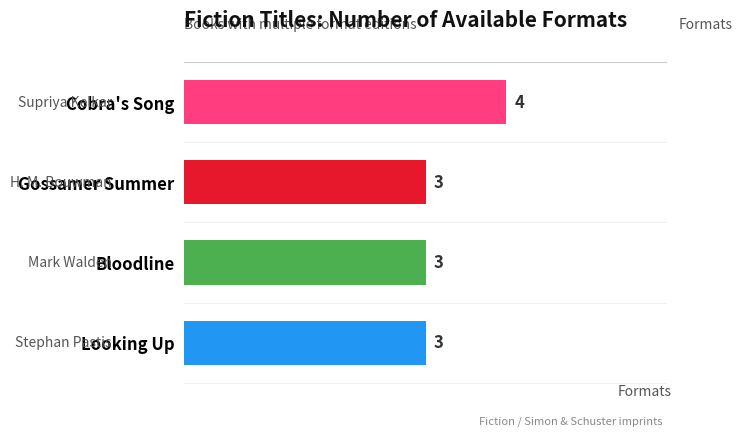

The chart shows a value of 3 at Looking Up. True or false?

True